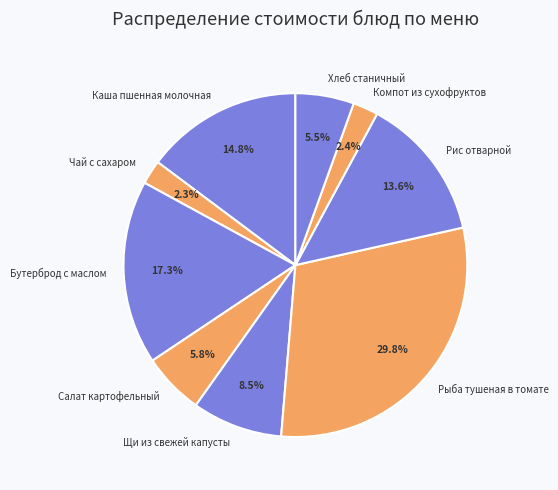

To the nearest percent, what portion does Рис отварной represent?

14%